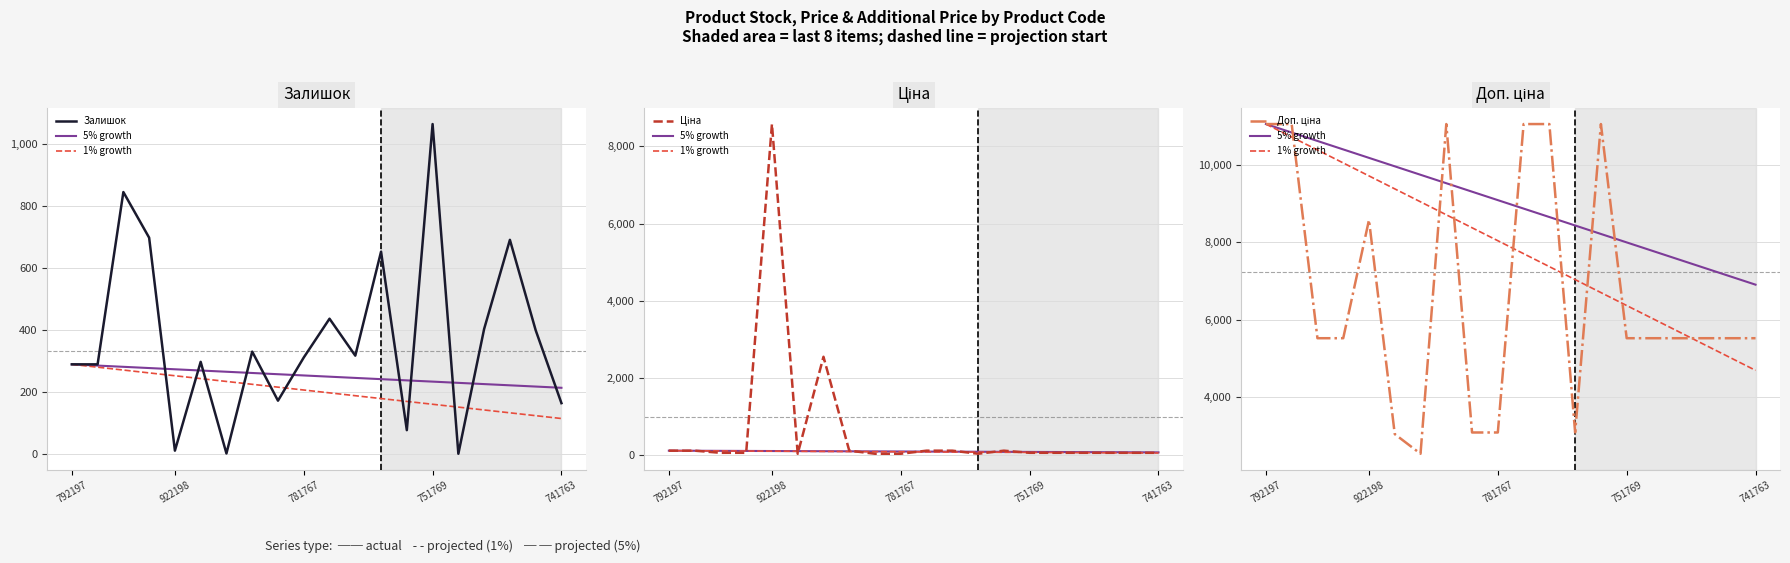

Which series ends up on top after the final intersection of 5% growth and Доп. ціна?

5% growth